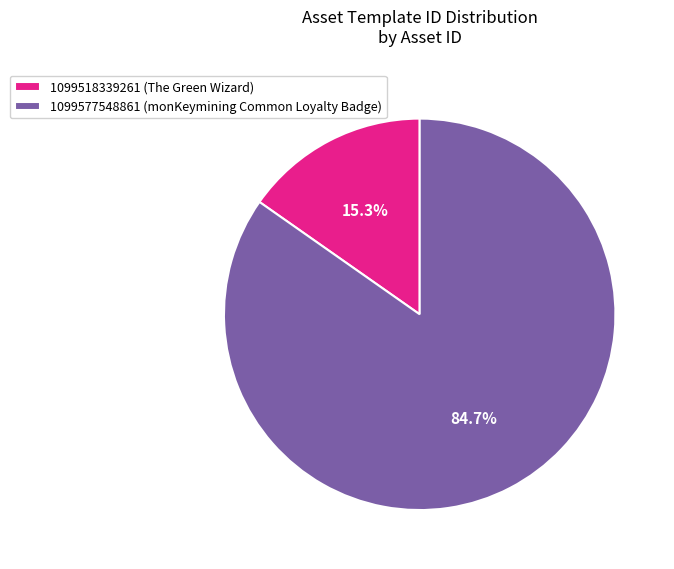

To the nearest percent, what percentage of the pie is 1099577548861?

85%